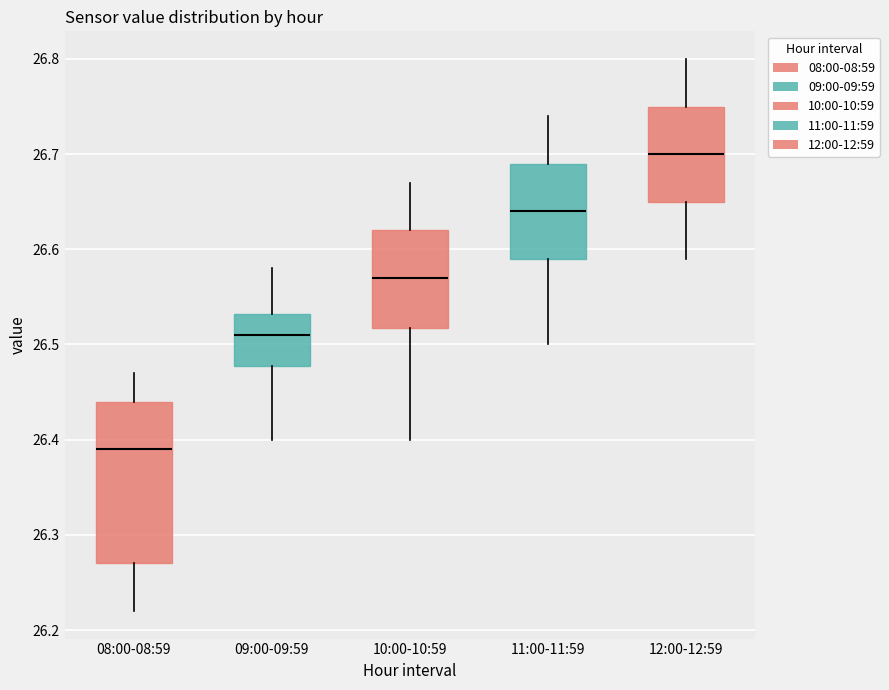

Which box has the lowest median line?

08:00-08:59